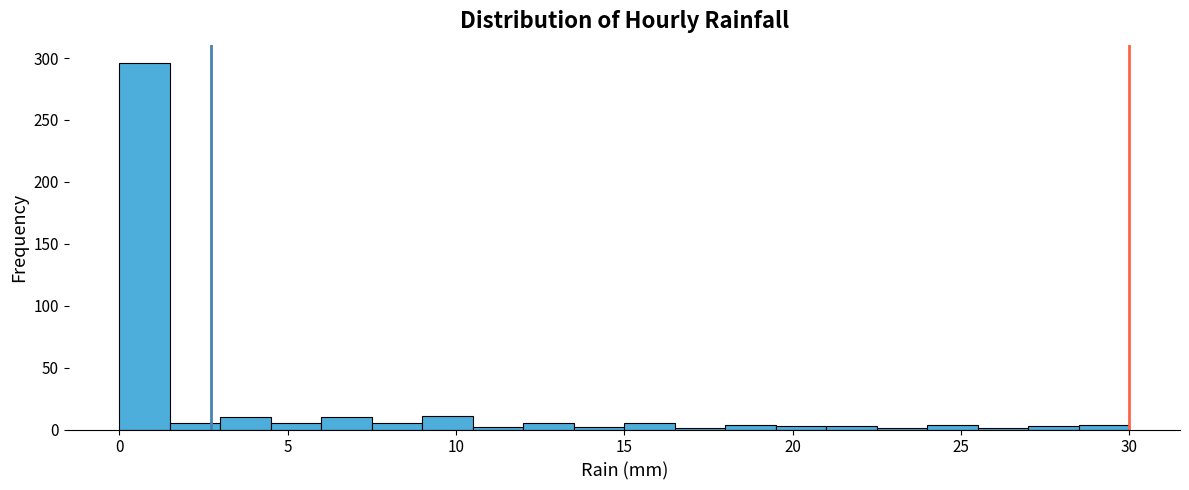

Read against the x-axis, roughly where is the centre of the tallest bar?

1.0